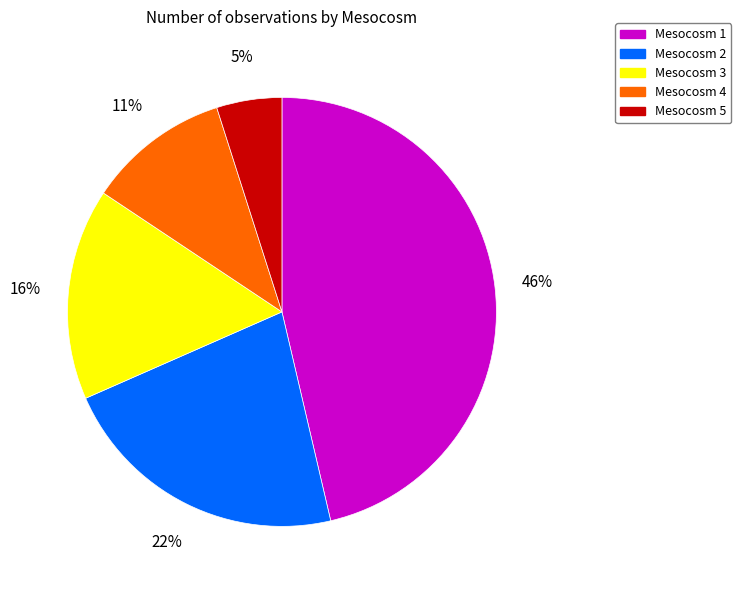

Rank the categories by value from lowest to highest.

Mesocosm 5, Mesocosm 4, Mesocosm 3, Mesocosm 2, Mesocosm 1